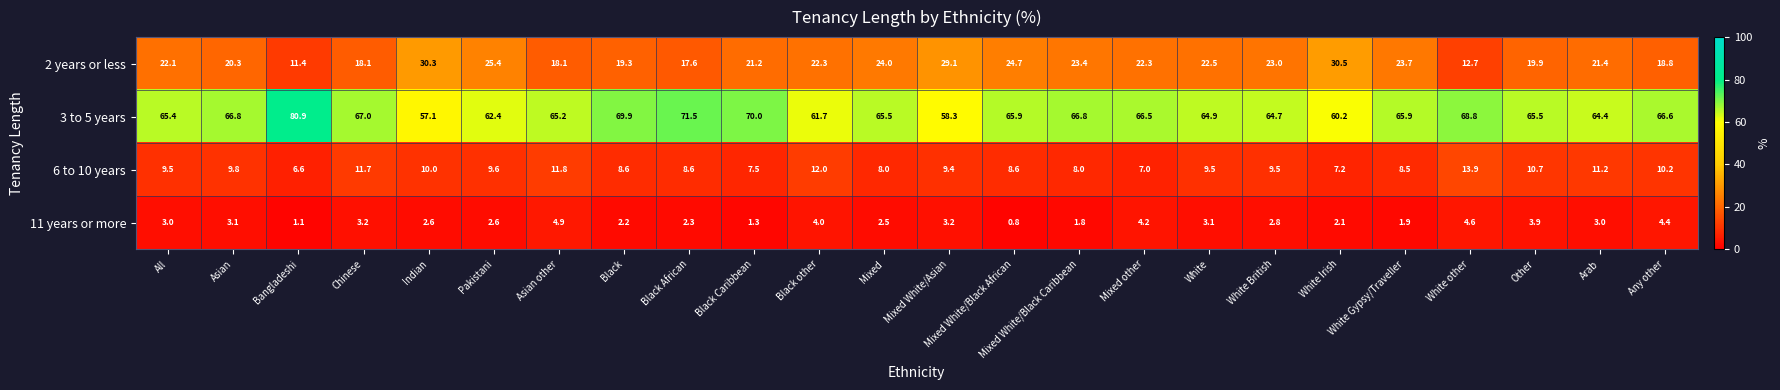

Is it true that 6 to 10 years equals 13.9 at White other?

True